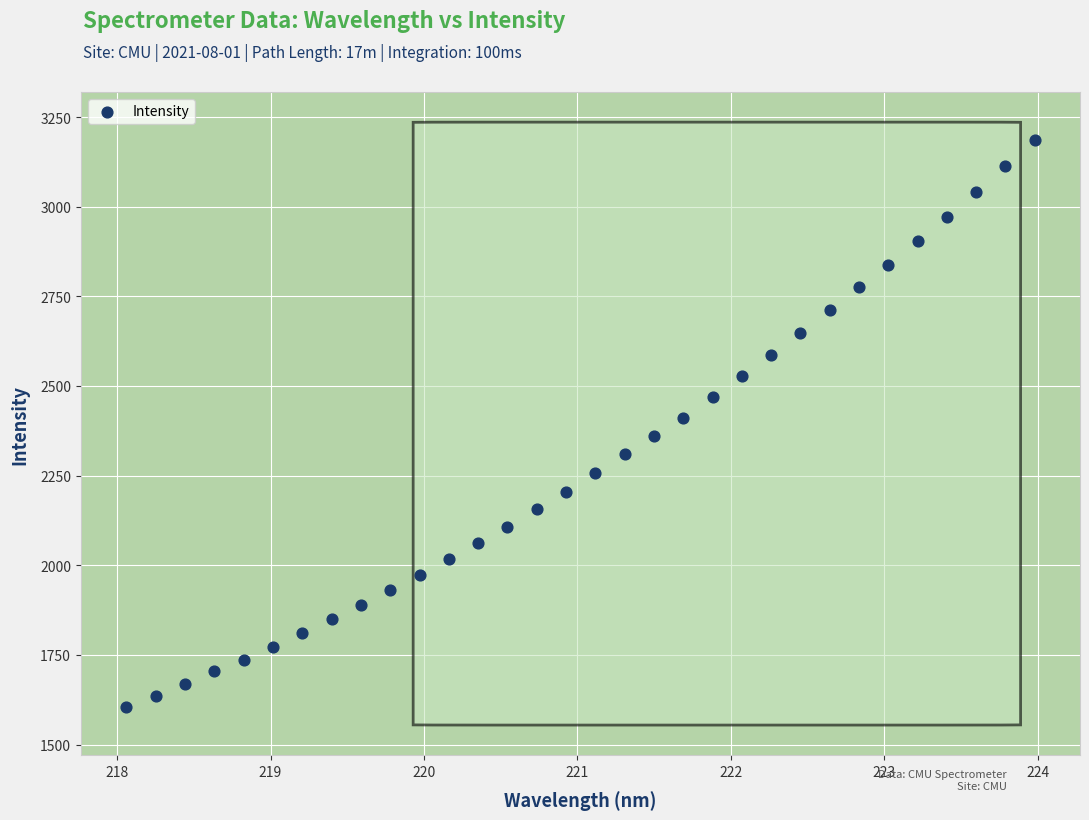

What is the range of Y values (max minus min)?

1580.7